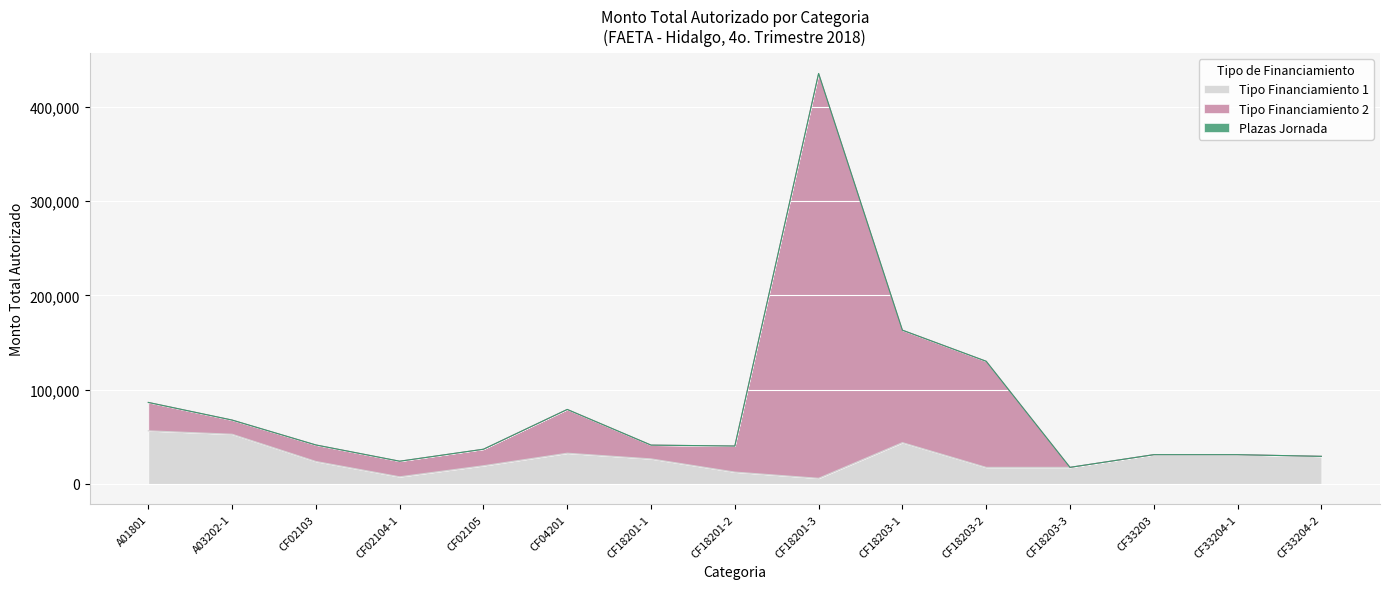

True or false: Tipo Financiamiento 1 has a value of 30955.8 at CF33203.

True